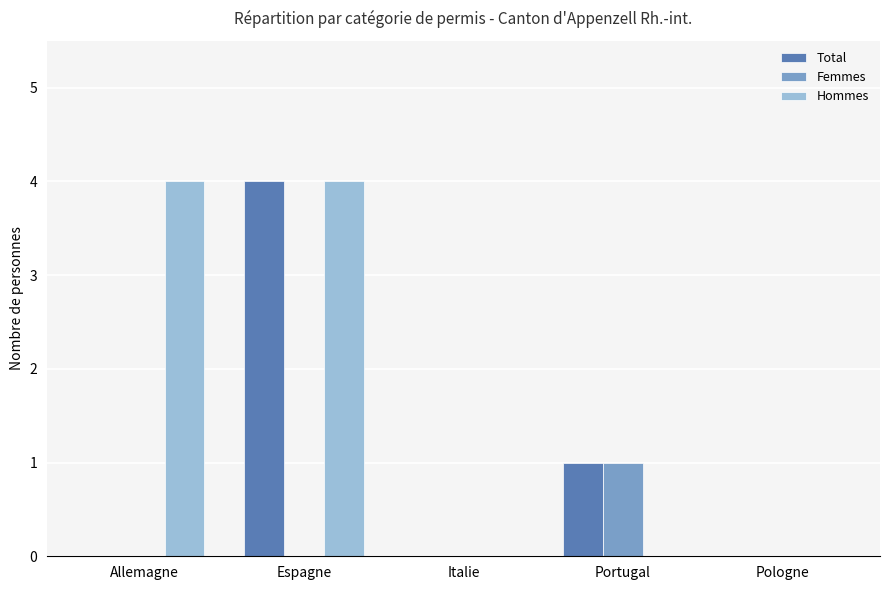

What is the sum of all Hommes values?

8